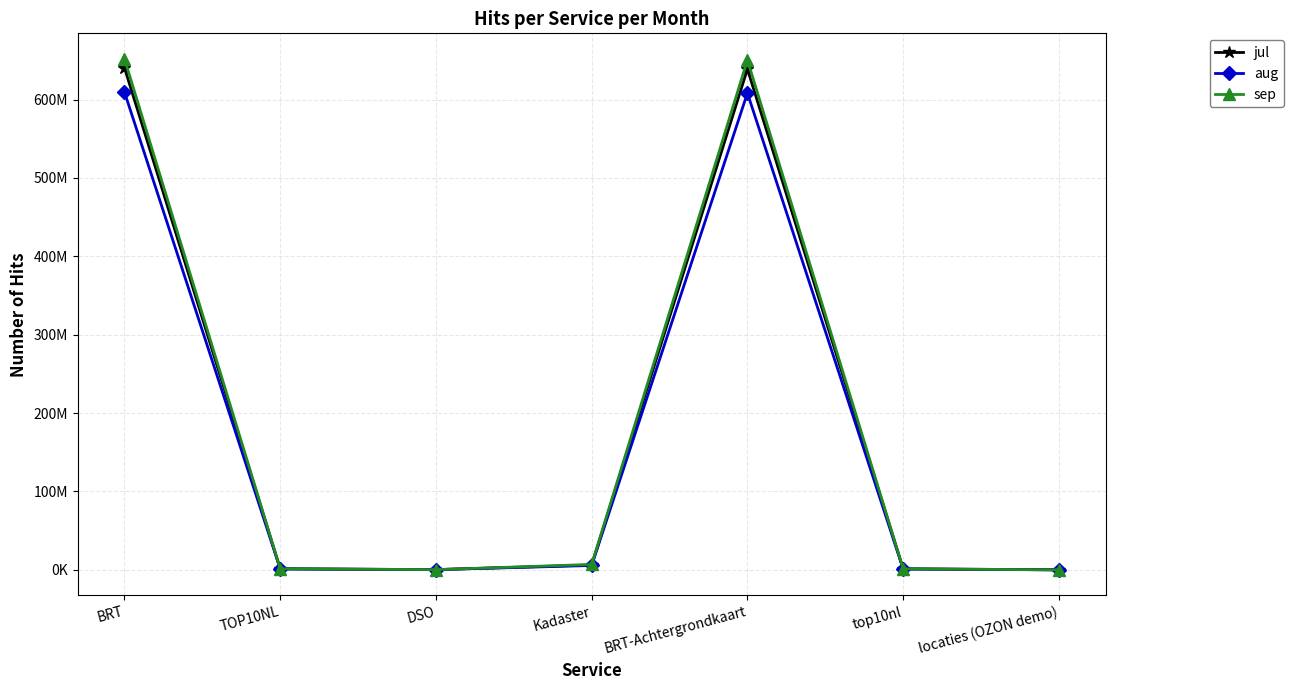

Which series ends up on top after the final intersection of jul and sep?

jul